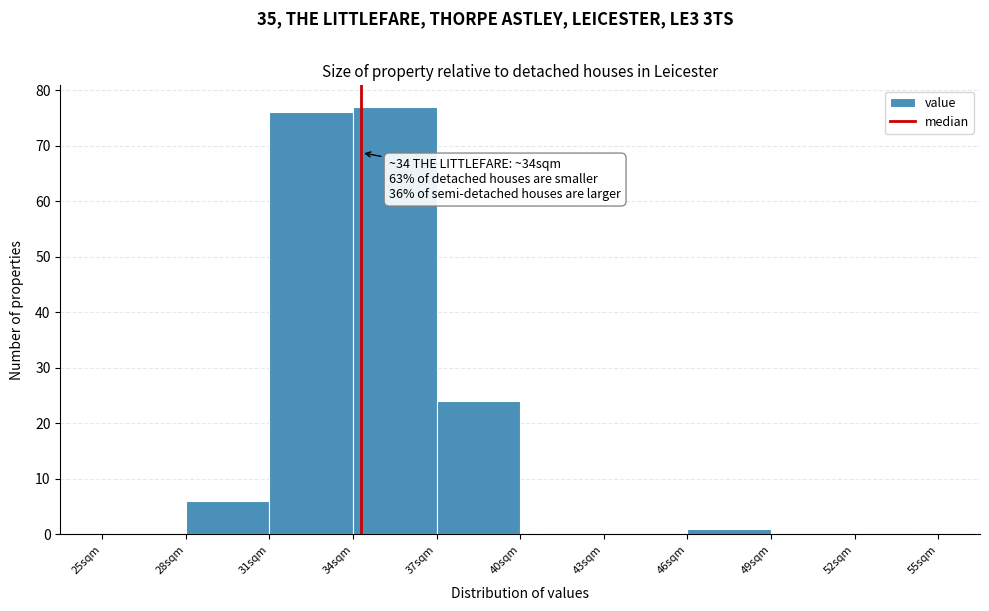

Which range on the x-axis has the tallest bar?

34 to 37